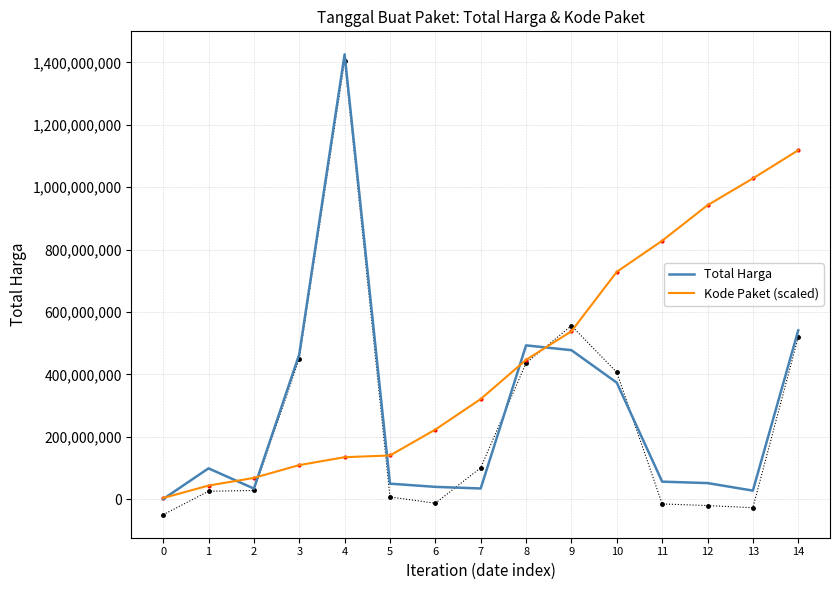

Reading left to right, list all the values displayed in this chart.

Total Harga: 0=333600	1=98772570	2=34000000	3=464002100	4=1425867900	5=49730040	6=39440000	7=34292000	8=493000000	9=477600000	10=373404000	11=56152800	12=51601000	13=27412000	14=541071000
Kode Paket (scaled): 0=3712000	1=43592000	2=68240000	3=109216000	4=134584000	5=140072000	6=223128000	7=320896000	8=446608000	9=538232000	10=728808000	11=828328000	12=942264000	13=1028128000	14=1118536000